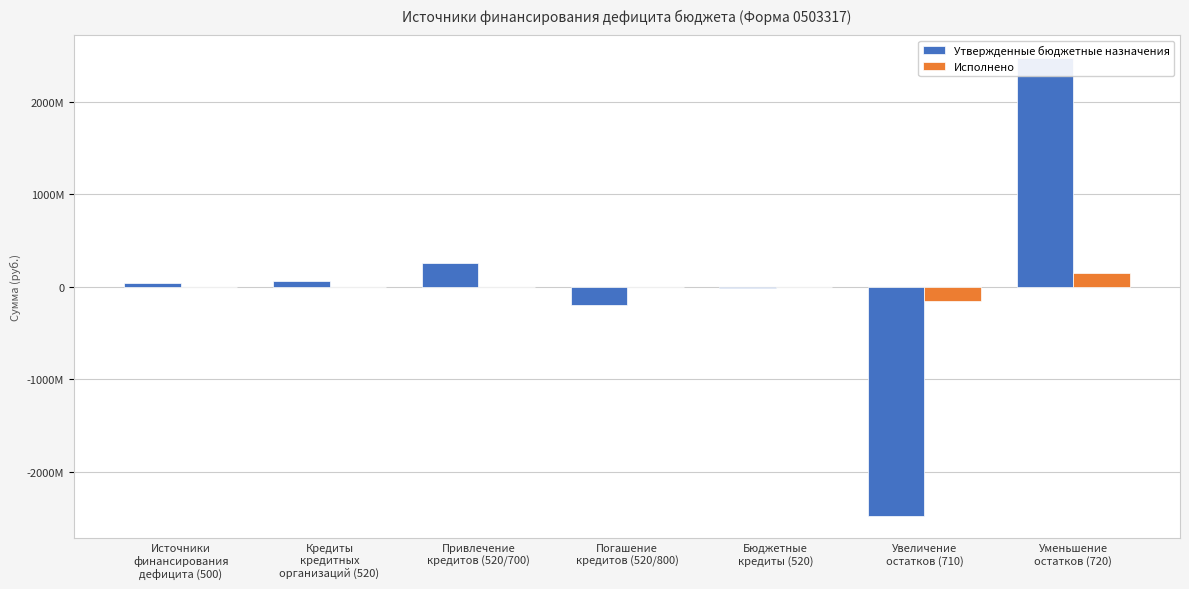

What is the total value across all series at Уменьшение
остатков (720)?

2627756416.8